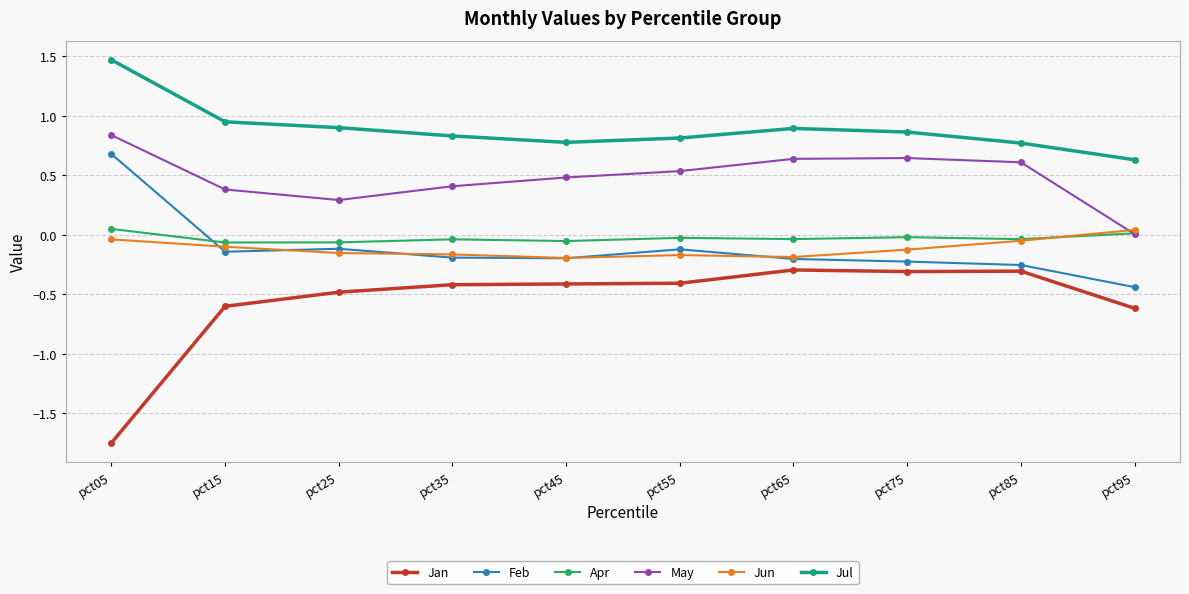

Between pct15 and pct85, which series saw the biggest shift?

Jan